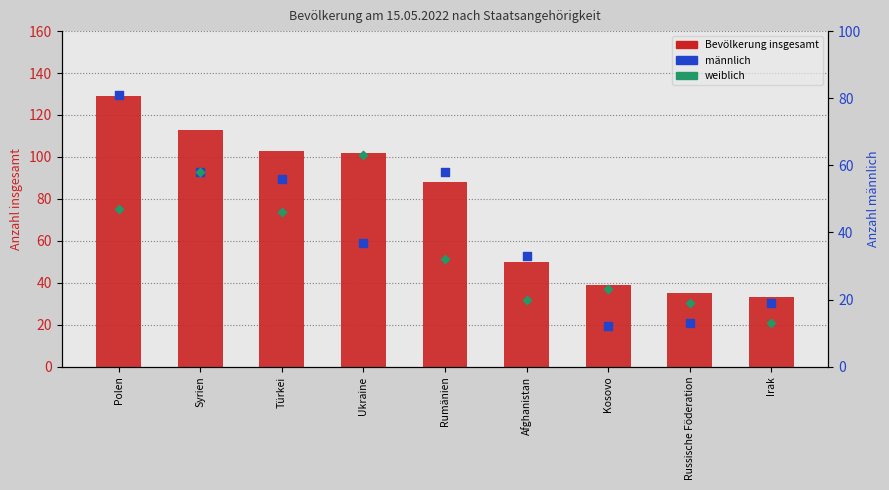

What are all the series names shown in the legend?

Bevölkerung insgesamt, männlich, weiblich